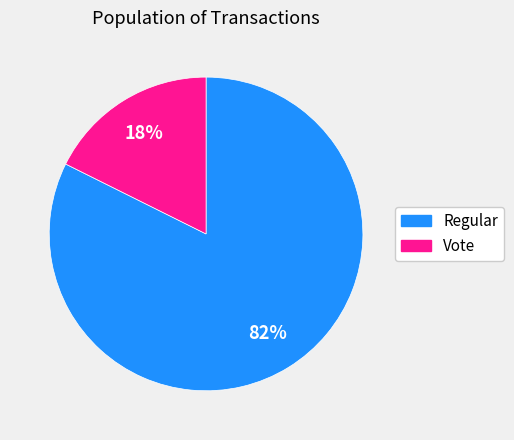

Which has a higher value, Regular or Vote?

Regular